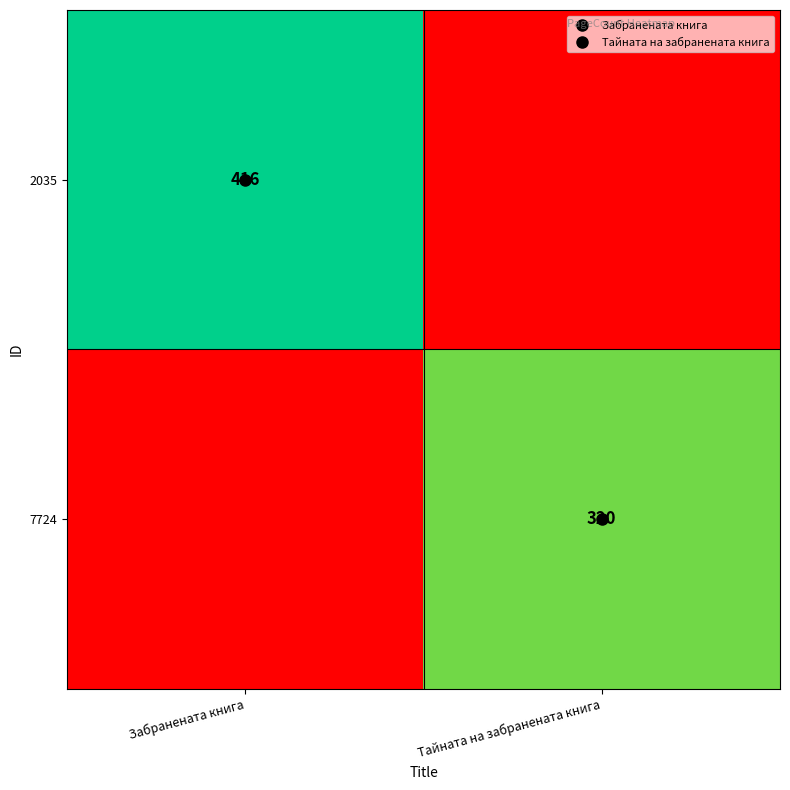

The 2035 series shows 174 at Забранената книга. True or false?

False